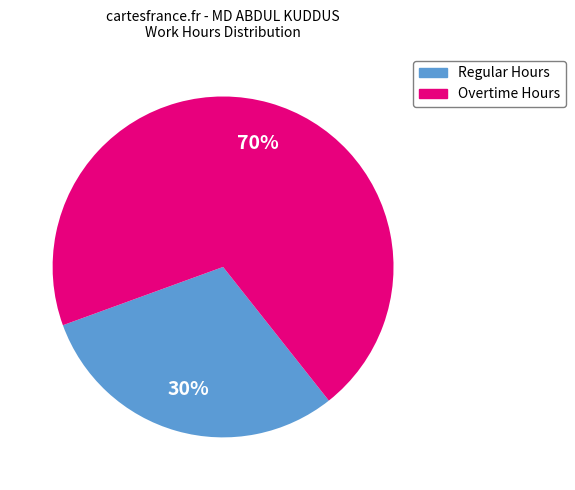

Is there any slice that represents more than half of the pie?

Yes